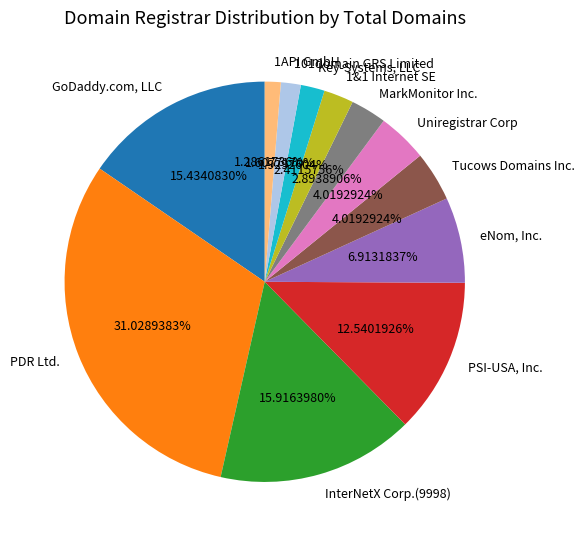

Is there a majority slice in this chart?

No